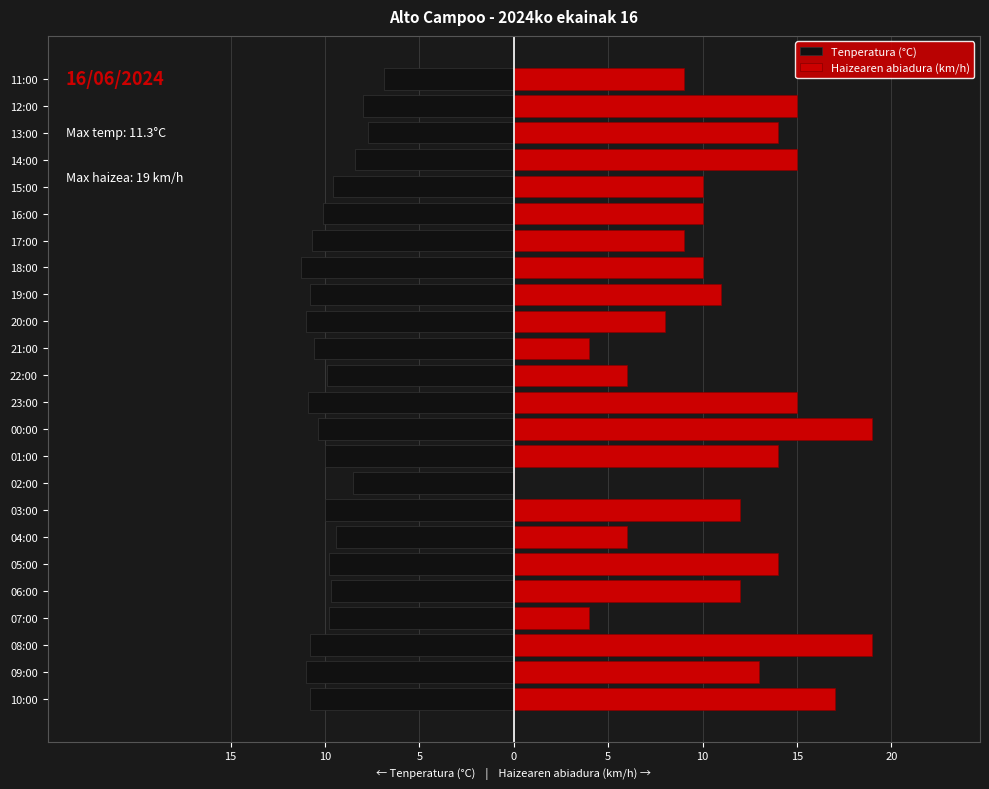

List the series in order of their peak value, highest first.

Haizearen abiadura (km/h), Tenperatura (°C)